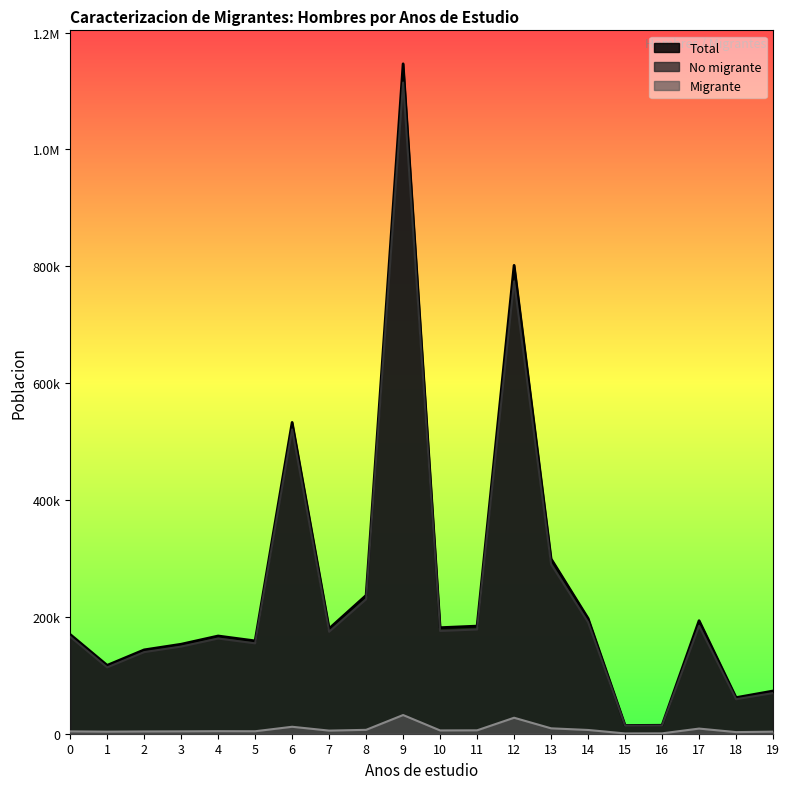

Count the number of data series in this chart.

3